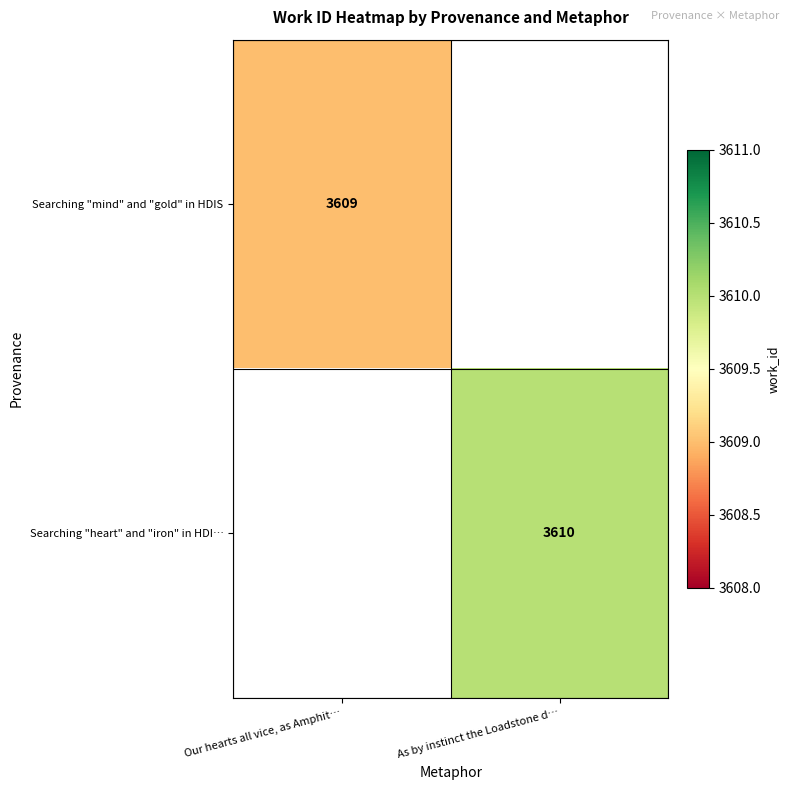

How many distinct data groups are displayed?

2